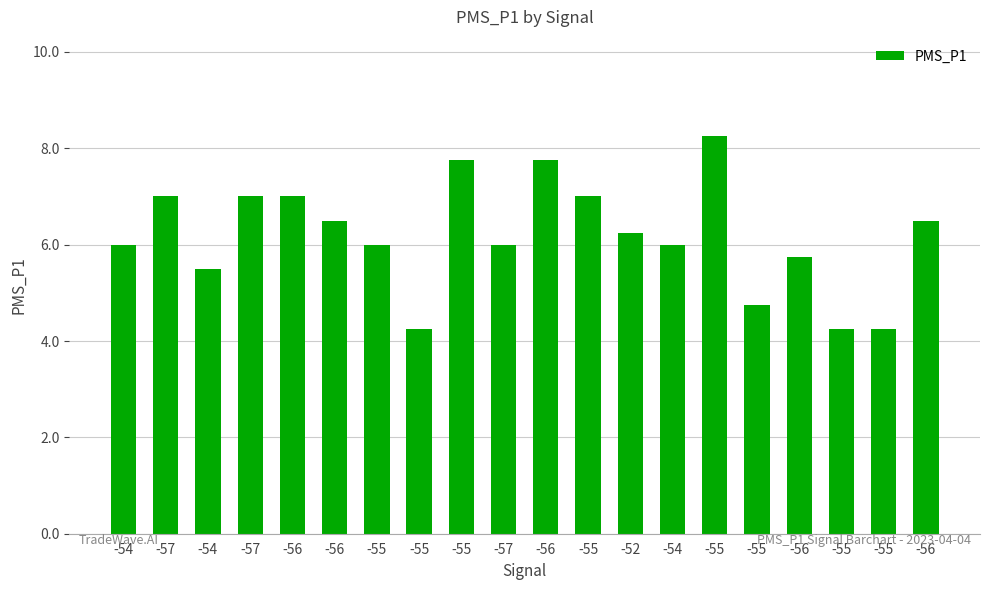

How many distinct data groups are displayed?

1